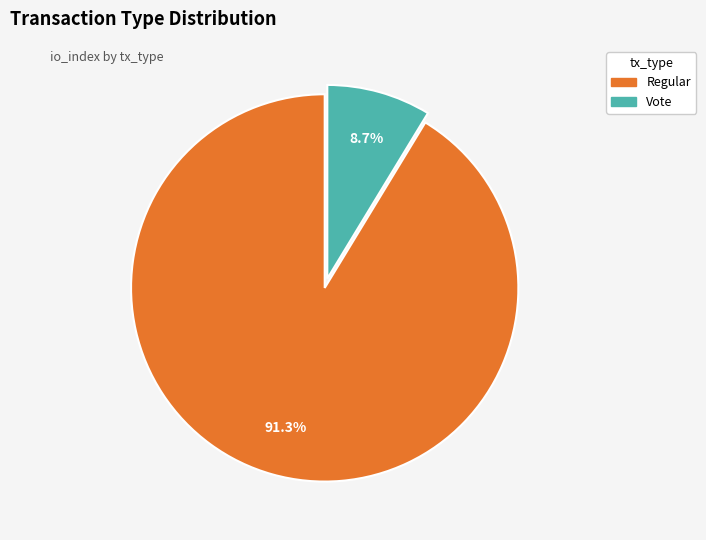

True or false: Vote accounts for 9% of the total.

True